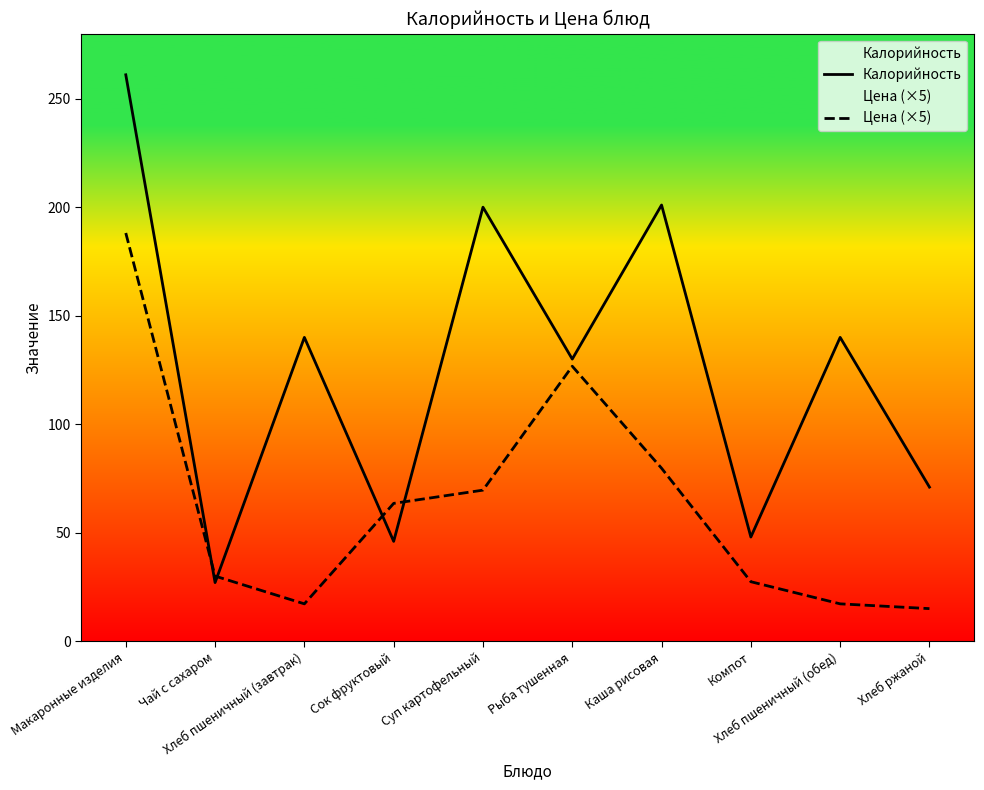

Rank the series by their average value, from highest to lowest.

Калорийность, Цена (×5)